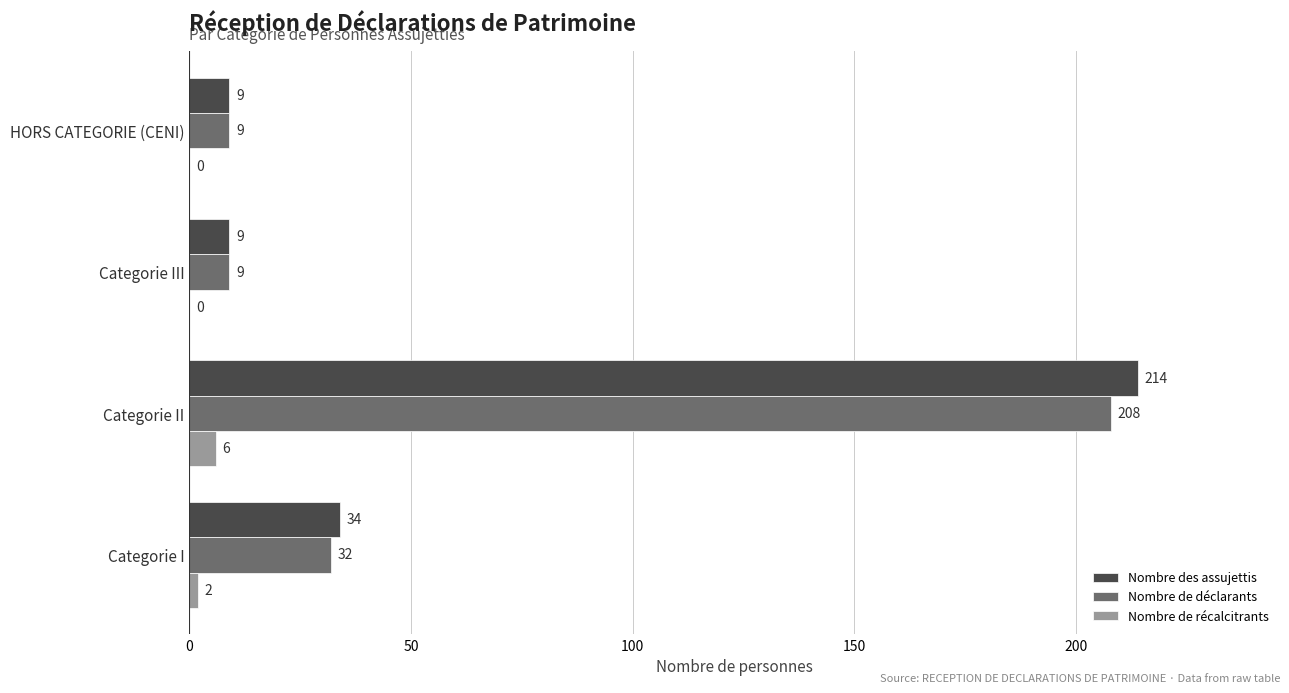

The Nombre des assujettis series shows 34 at Categorie I. True or false?

True